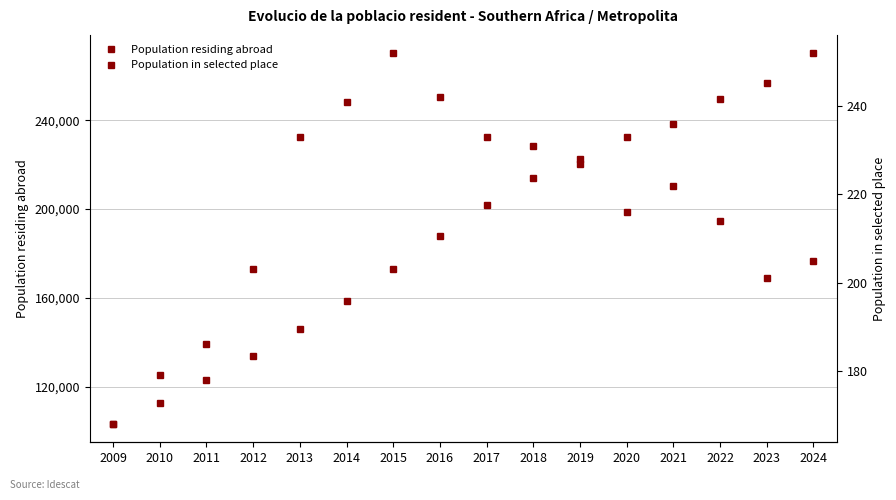

The Population in selected place series shows 242 at 2016. True or false?

True